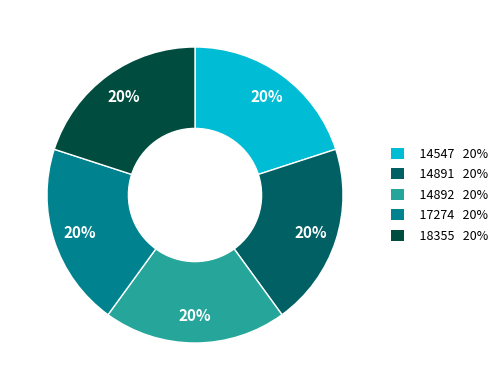

The 14891 slice represents 4% of the pie. True or false?

False